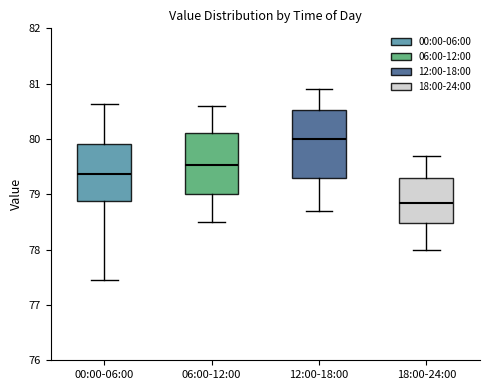

Reading left to right, read every box against the y-axis: the position of its median line, the range the box covers, and the ends of its whiskers. The values are not printed on the chart, so give them approximately, as read against the axis.

00:00-06:00: median 79.4, box 78.9 to 79.9, whiskers 77.5 to 80.6
06:00-12:00: median 79.5, box 79.0 to 80.1, whiskers 78.5 to 80.6
12:00-18:00: median 80.0, box 79.3 to 80.5, whiskers 78.7 to 80.9
18:00-24:00: median 78.9, box 78.5 to 79.3, whiskers 78.0 to 79.7